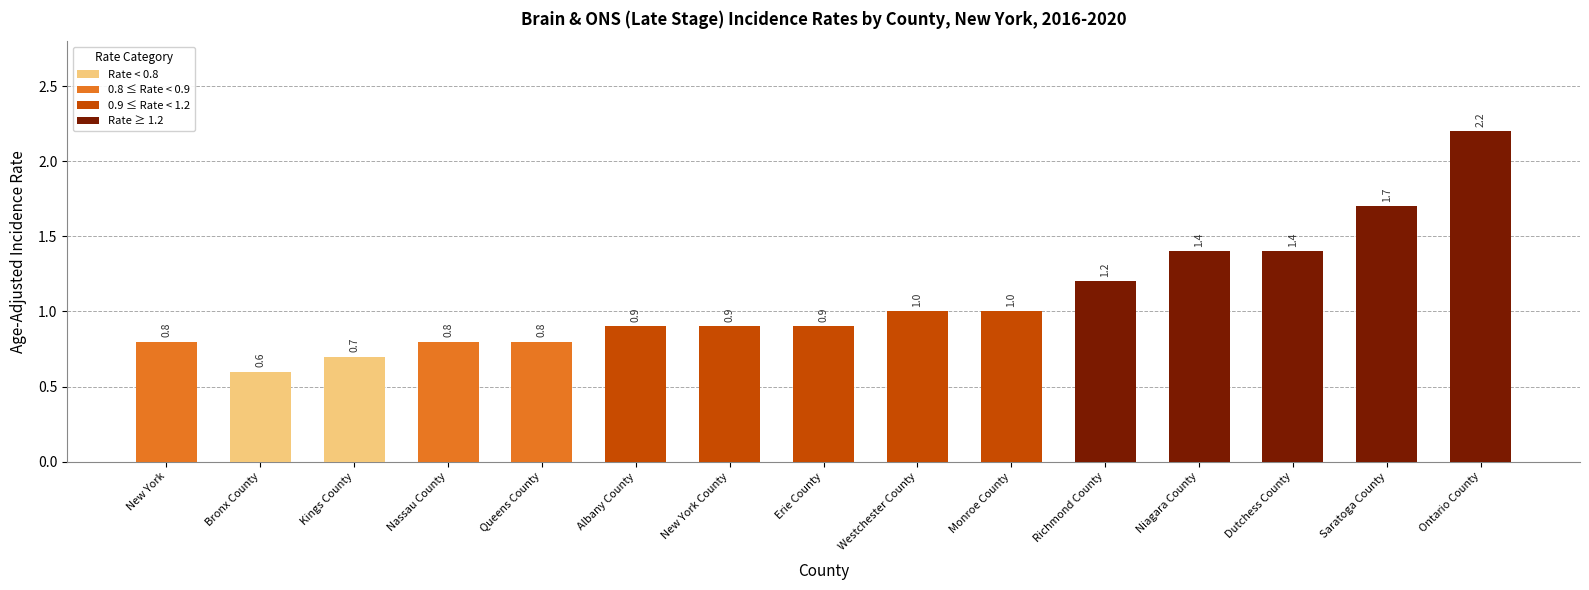

Count the number of categories in the chart.

15